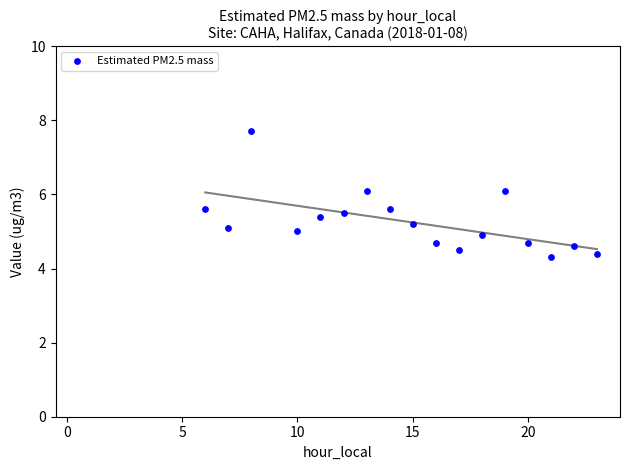

What is the range of X values (max minus min)?

17.0